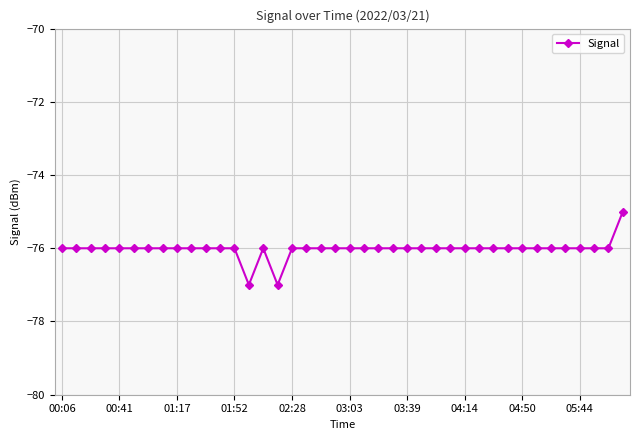

What is the smallest value displayed?

-77